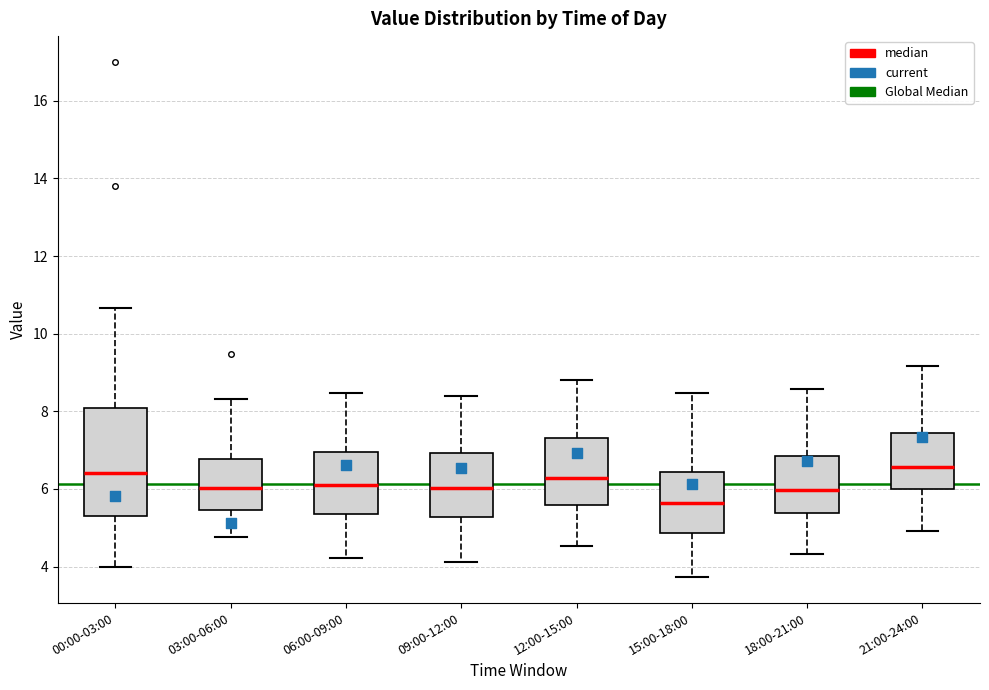

Reading left to right, transcribe this box plot: for each box, give where its median line is, the range the box spans, and where its two whiskers end, as read against the y-axis. The values are not printed on the chart, so give them approximately, as read against the axis.

00:00-03:00: median 6.4, box 5.4 to 8.0, whiskers 4.0 to 10.6
03:00-06:00: median 6.0, box 5.4 to 6.8, whiskers 4.8 to 8.4
06:00-09:00: median 6.2, box 5.4 to 7.0, whiskers 4.2 to 8.4
09:00-12:00: median 6.0, box 5.2 to 7.0, whiskers 4.2 to 8.4
12:00-15:00: median 6.2, box 5.6 to 7.4, whiskers 4.6 to 8.8
15:00-18:00: median 5.6, box 4.8 to 6.4, whiskers 3.8 to 8.4
18:00-21:00: median 6.0, box 5.4 to 6.8, whiskers 4.4 to 8.6
21:00-24:00: median 6.6, box 6.0 to 7.4, whiskers 5.0 to 9.2